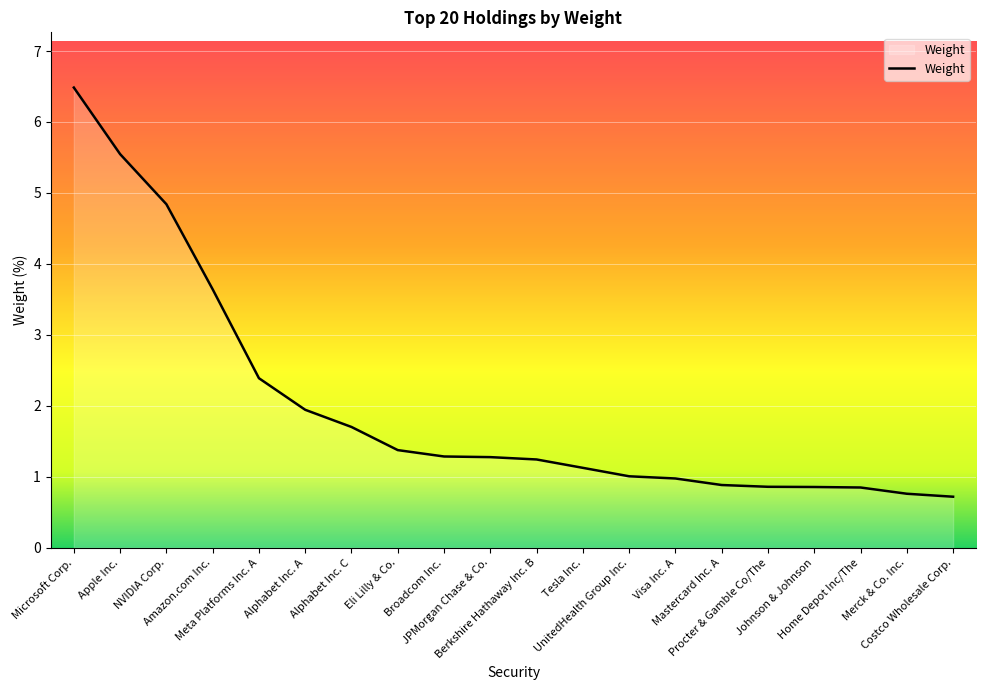

What is the smallest value displayed?

0.7